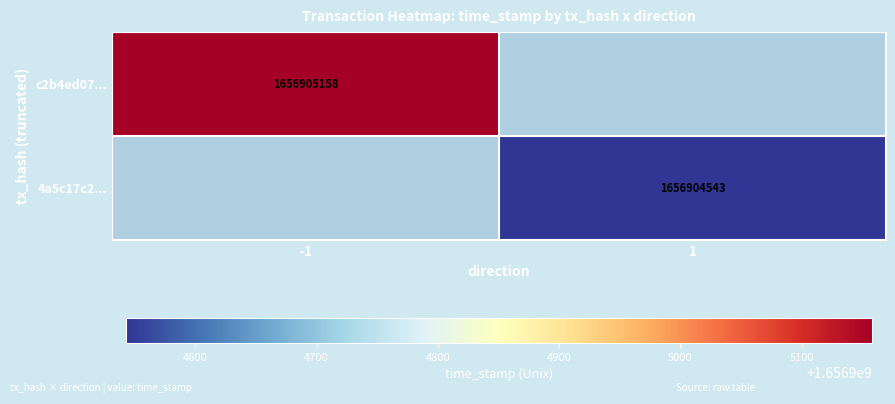

Is the value of c2b4ed071751b6793f1ca3353c28c3641eb54da at time_stamp greater than the value of 4a5c17c266ec6fd4ebd7abed03f4bc632a8c0df at time_stamp?

Yes